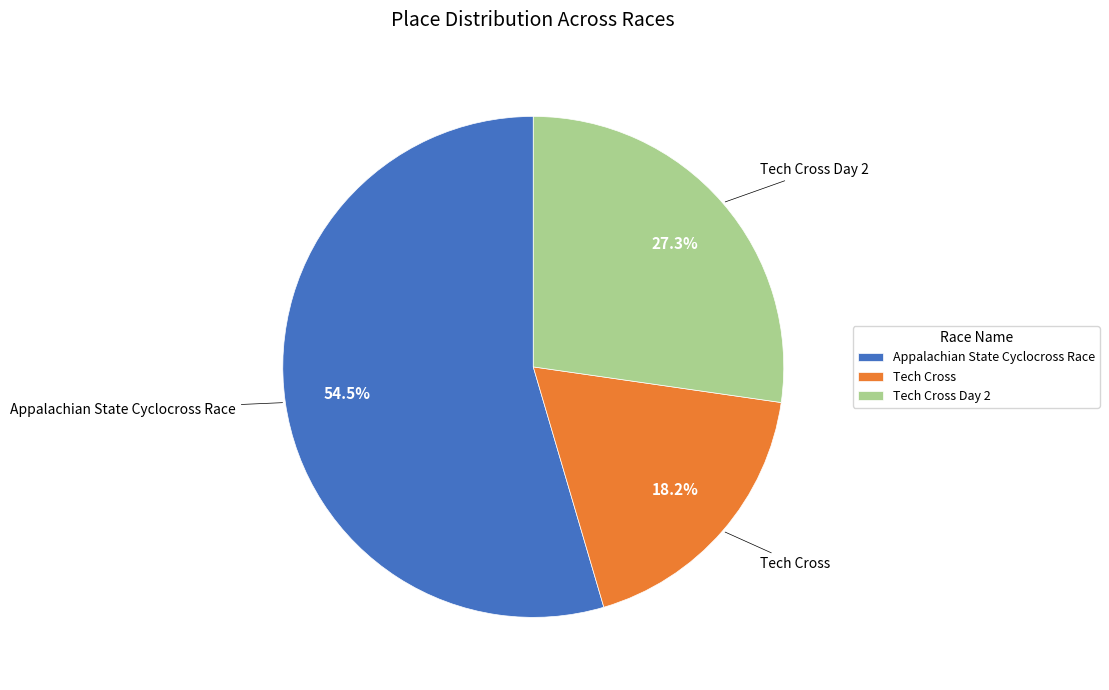

Rank the categories by value from lowest to highest.

Tech Cross, Tech Cross Day 2, Appalachian State Cyclocross Race